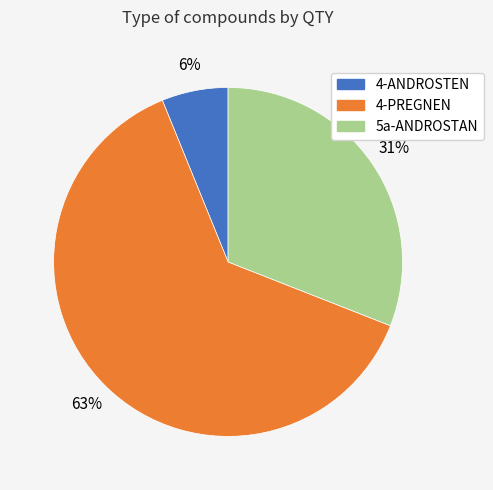

Rank the categories by value from highest to lowest.

4-PREGNEN, 5a-ANDROSTAN, 4-ANDROSTEN